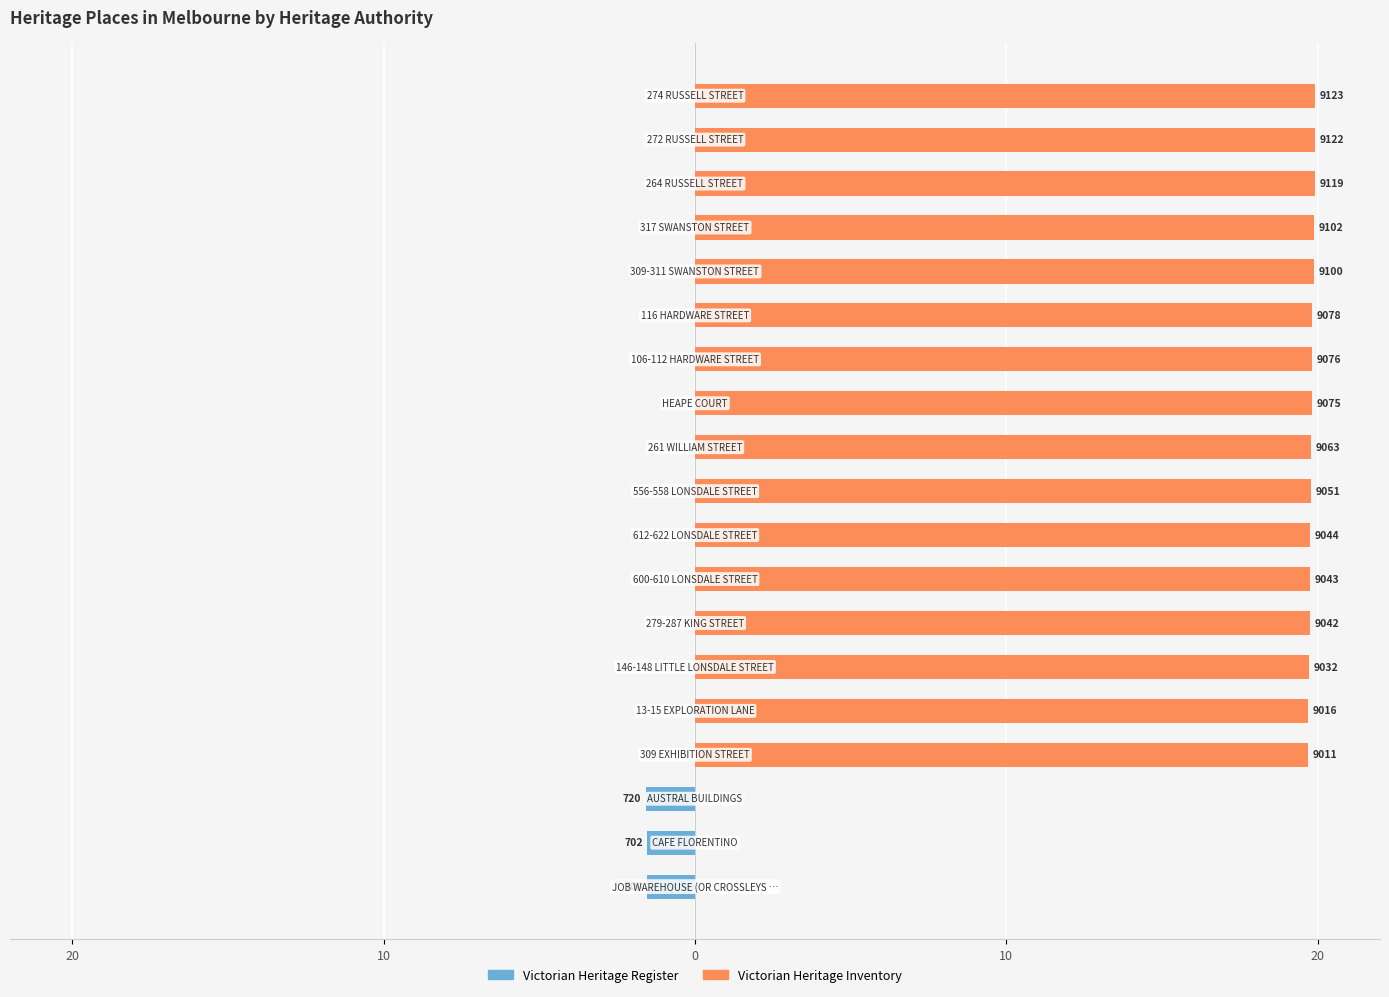

What is the average value of the Victorian Heritage Register series?

-0.2